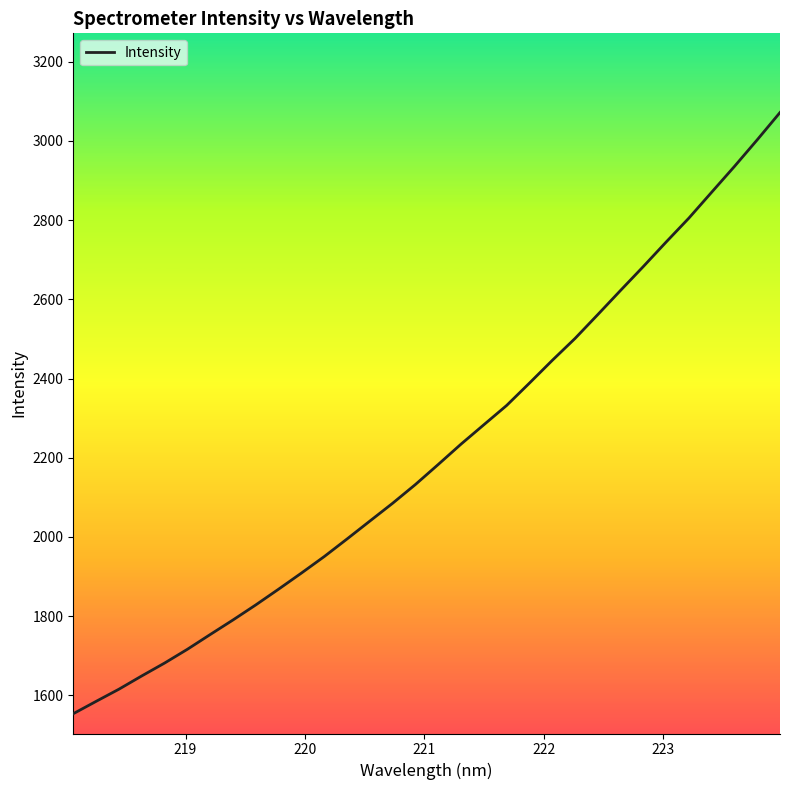

What is the smallest value displayed?

1553.4